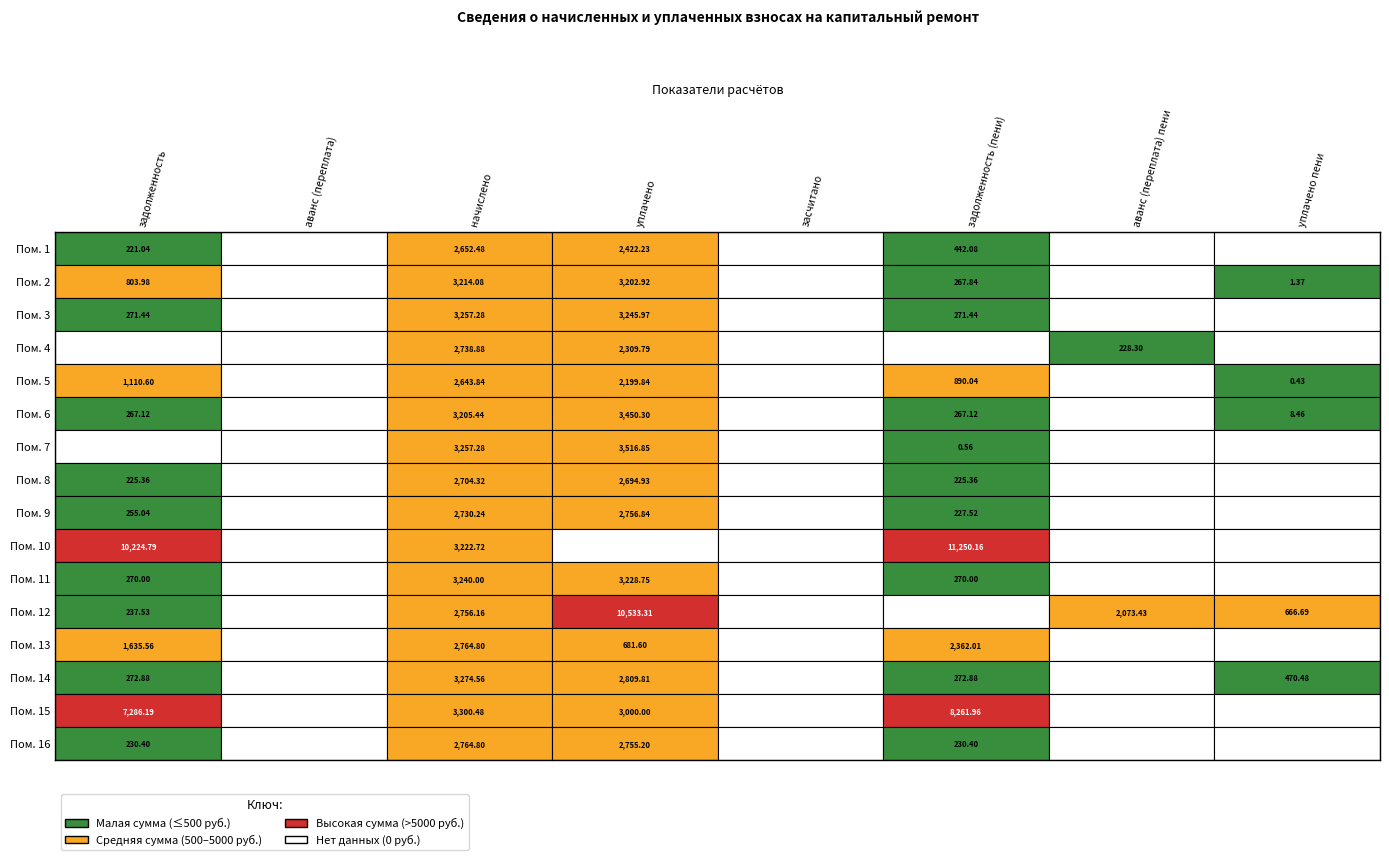

Between 7 and 8, which series saw the biggest shift?

12